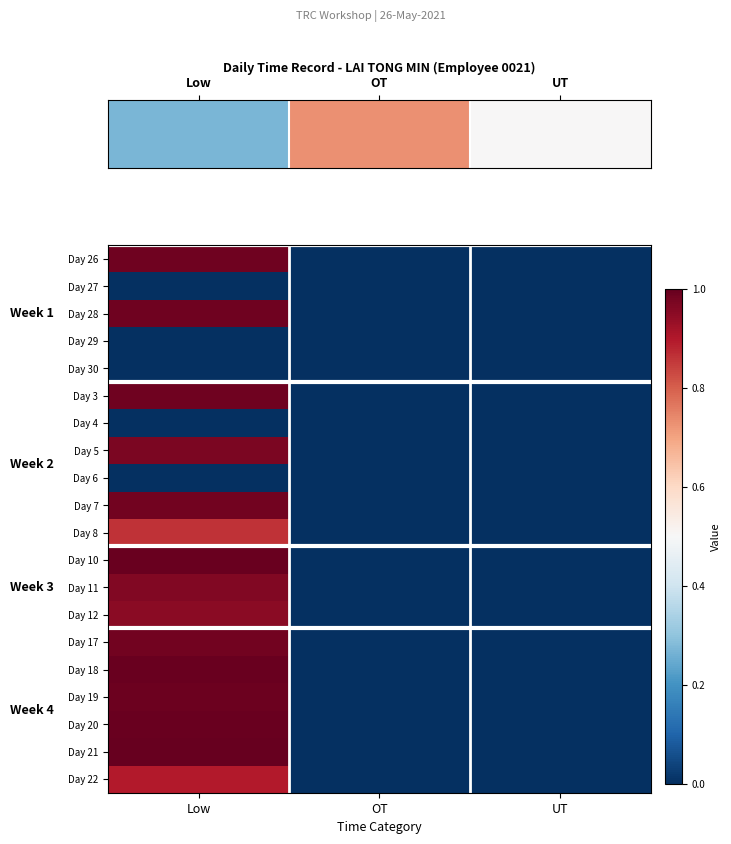

Which has a higher value, UT or Low?

Low